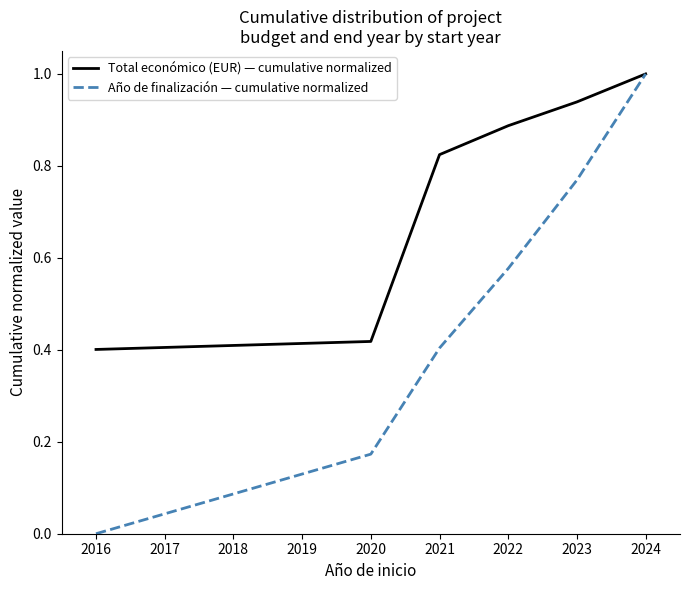

What is the sum of all Año de finalización — cumulative normalized values?

2.9